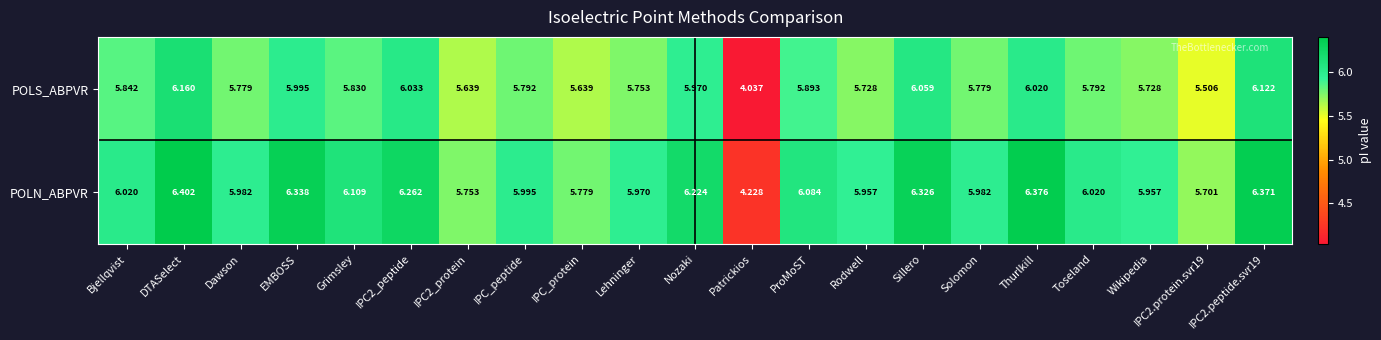

How many values in the POLN_ABPVR series exceed 6?

11